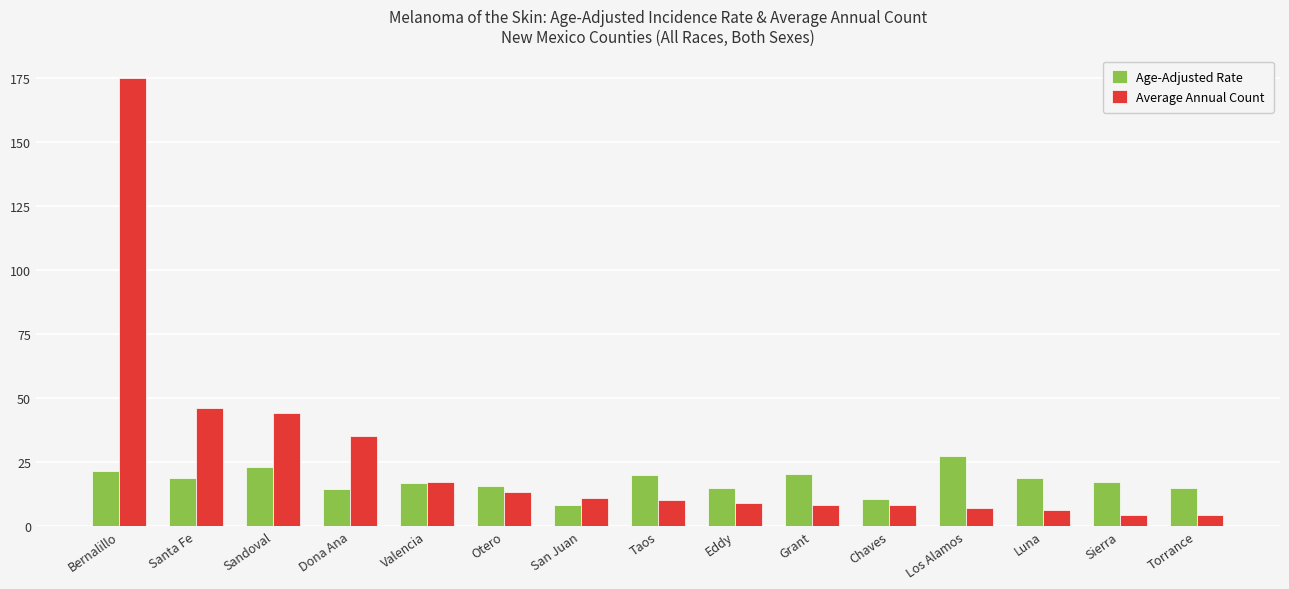

At Chaves, list the series in order from smallest to largest.

Average Annual Count, Age-Adjusted Rate